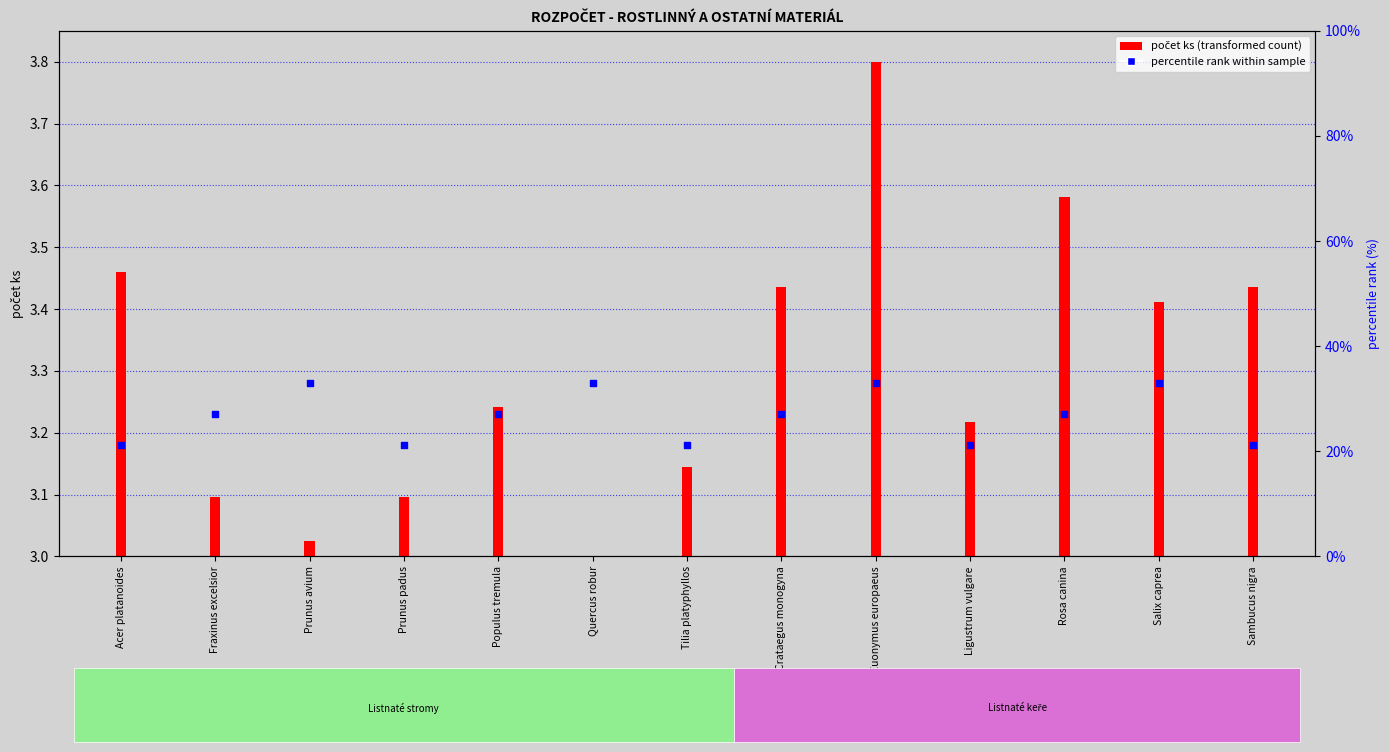

Which series reaches the maximum Y coordinate?

percentile rank within sample